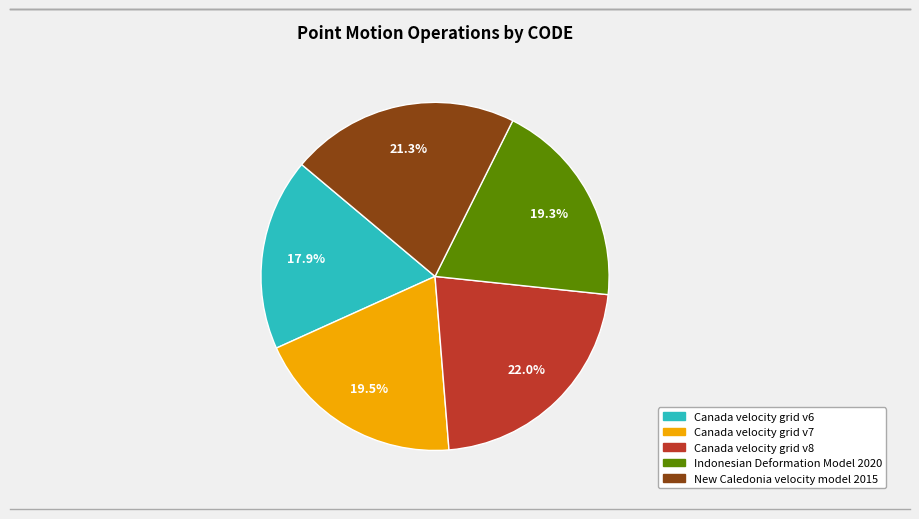

How many segments does this pie chart have?

5